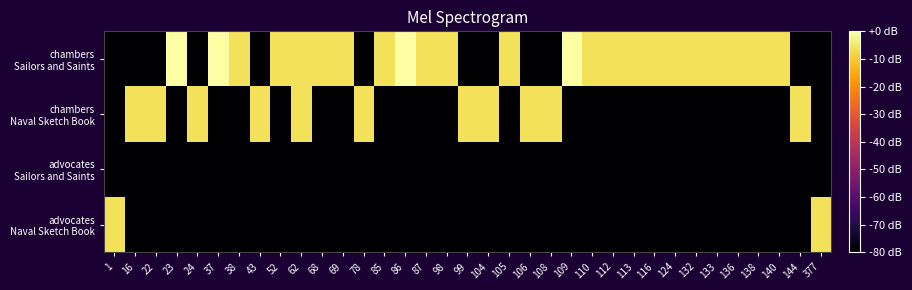

Between 116 and 106, which is larger?

116